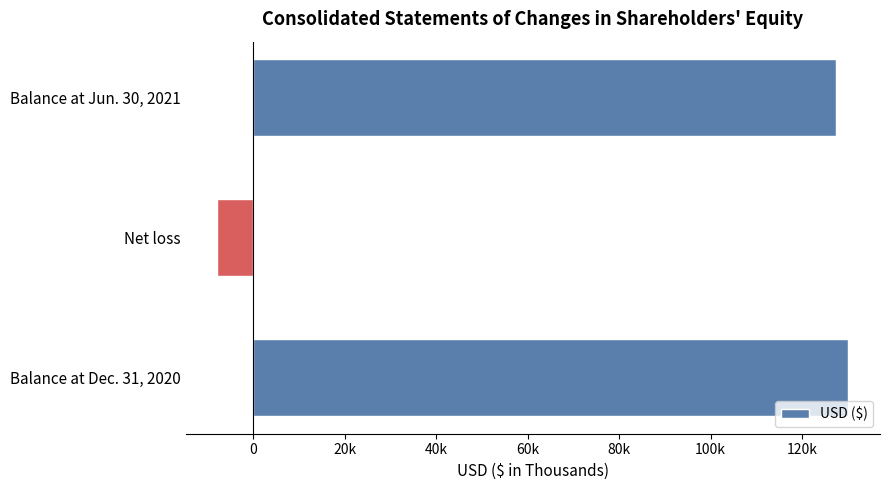

What is the maximum value shown in the chart?

130152